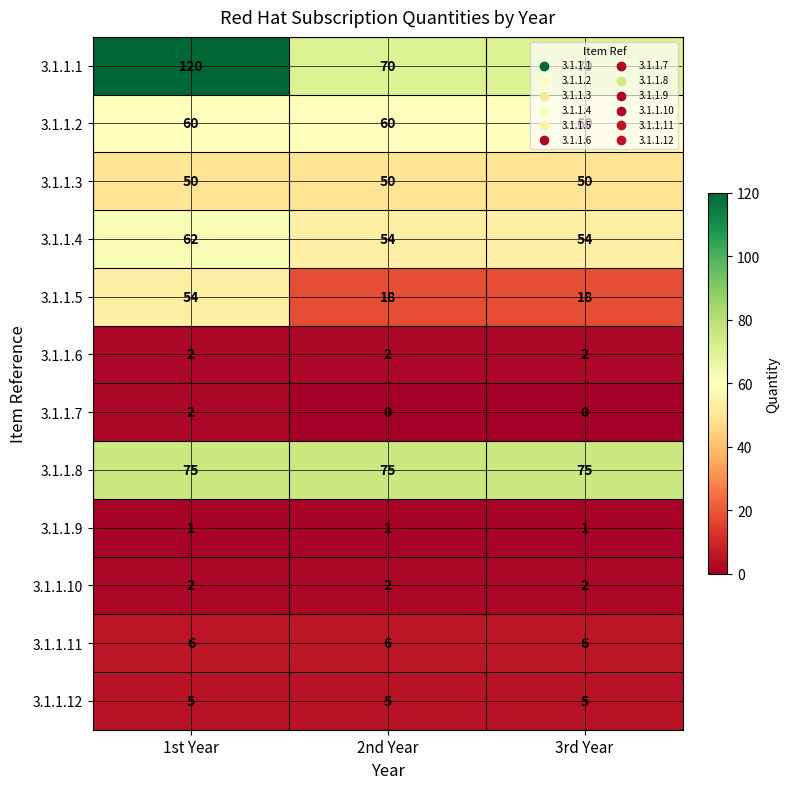

What value does the 3.1.1.12 series have at 2nd Year?

5